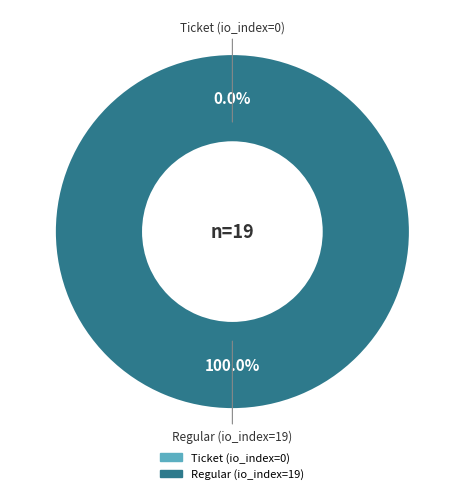

Does Ticket (io_index=0) account for over 50% of the chart?

No